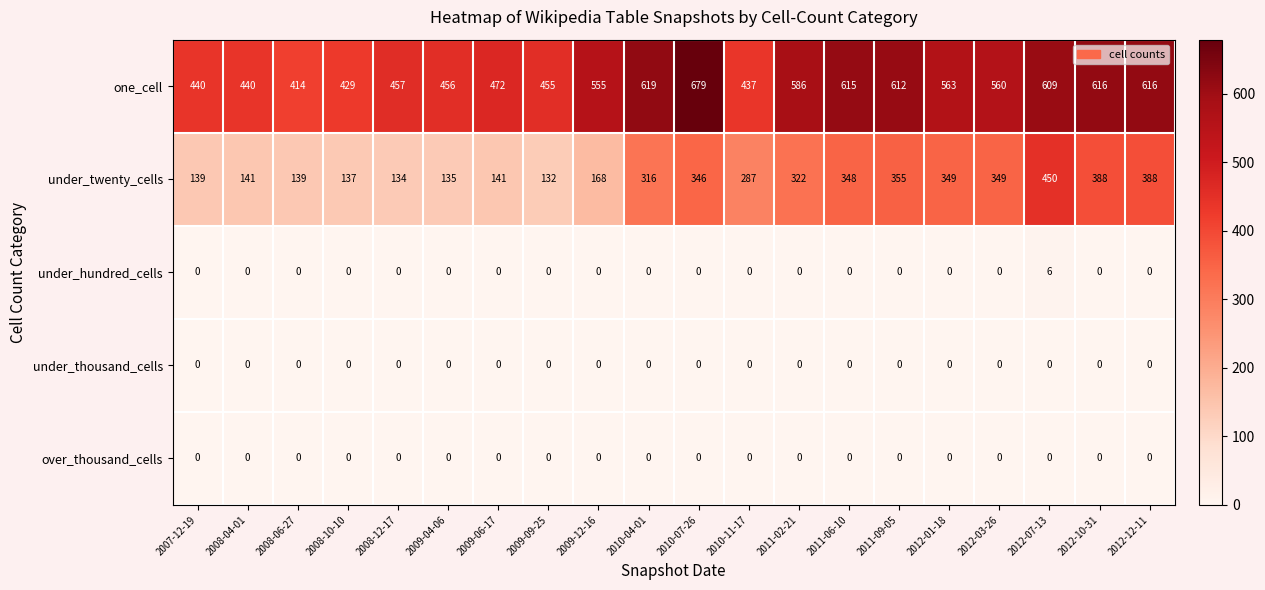

At how many categories does at least one series exceed 69?

20